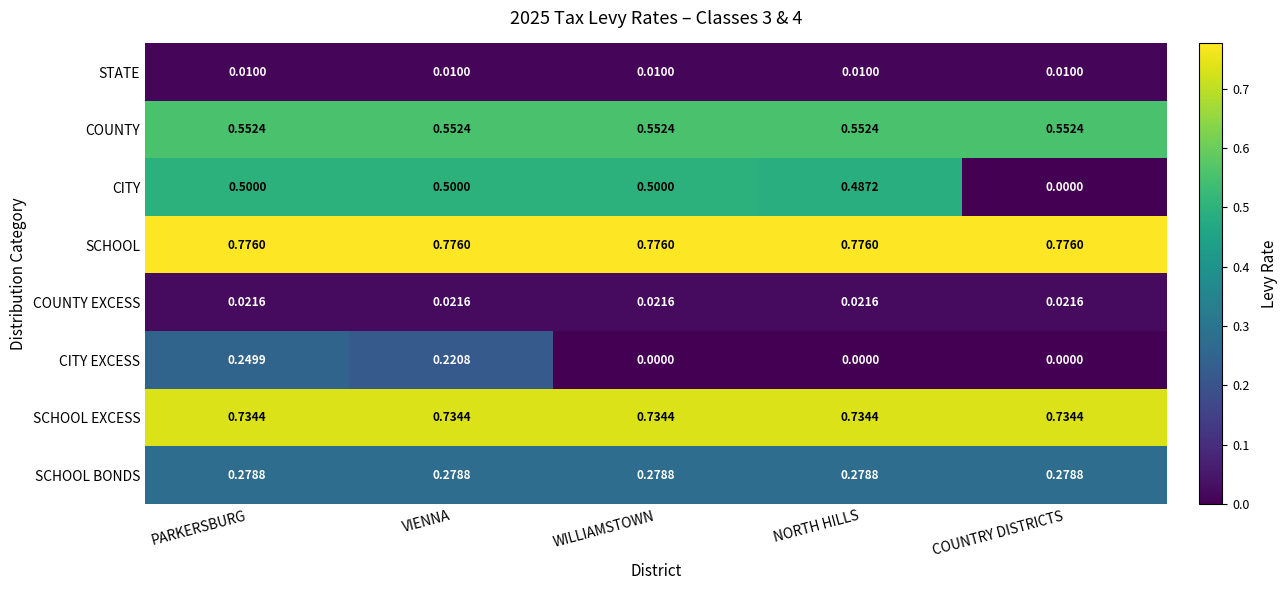

Is the value of CITY at WILLIAMSTOWN greater than the value of COUNTY EXCESS at PARKERSBURG?

Yes